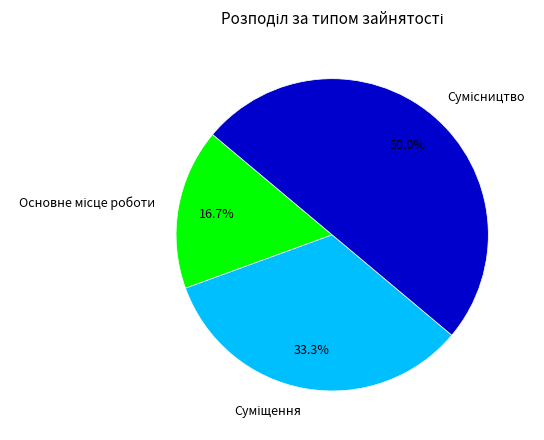

To the nearest percent, what percentage of the pie is Суміщення?

33%